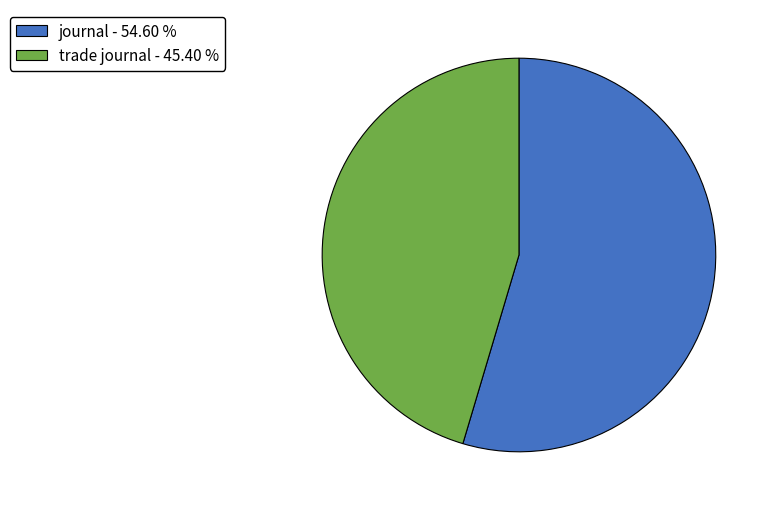

Is journal the majority of the pie?

Yes